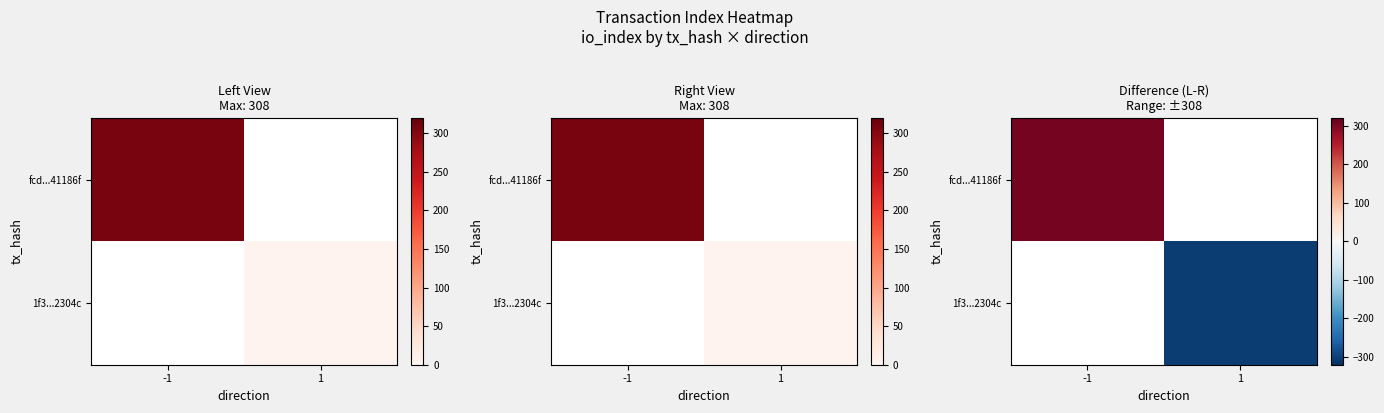

Count the number of categories in the chart.

2